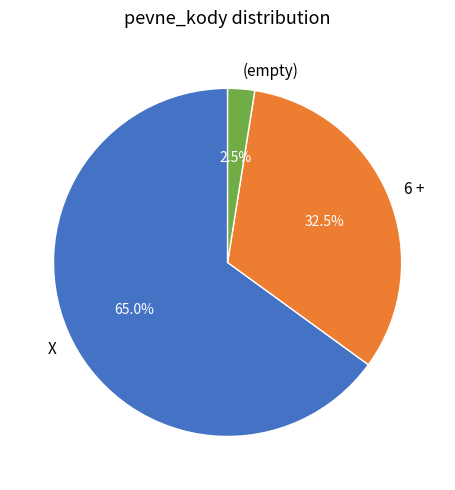

Rank the categories by value from lowest to highest.

(empty), 6 +, X